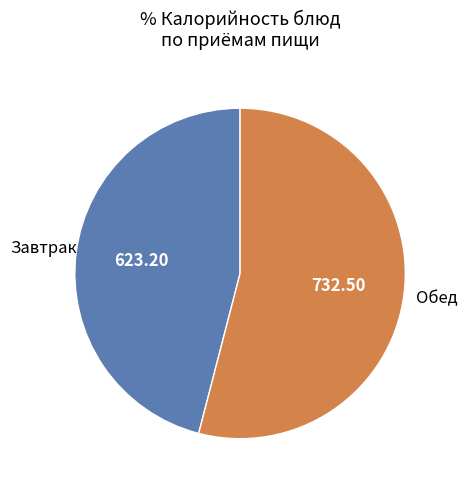

Count the number of slices in the pie.

2